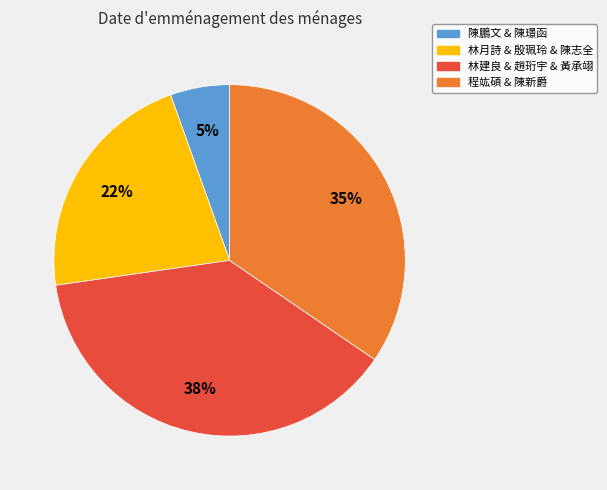

To the nearest percent, what is the average slice percentage?

25%